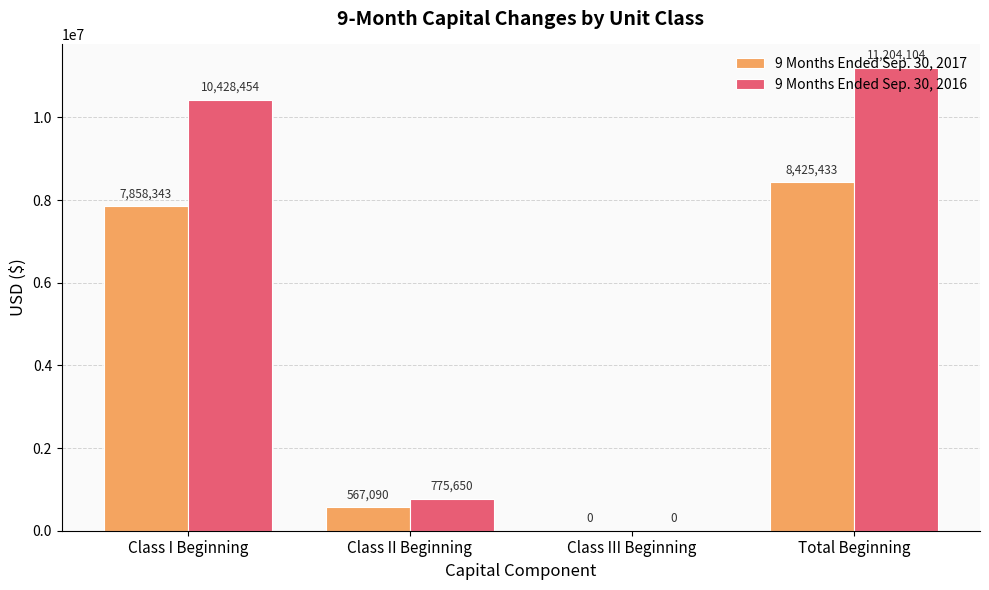

Reading left to right, transcribe all the data shown in this chart.

9 Months Ended Sep. 30, 2017: Class I Beginning=7858343	Class II Beginning=567090	Class III Beginning=0	Total Beginning=8425433
9 Months Ended Sep. 30, 2016: Class I Beginning=10428454	Class II Beginning=775650	Class III Beginning=0	Total Beginning=11204104